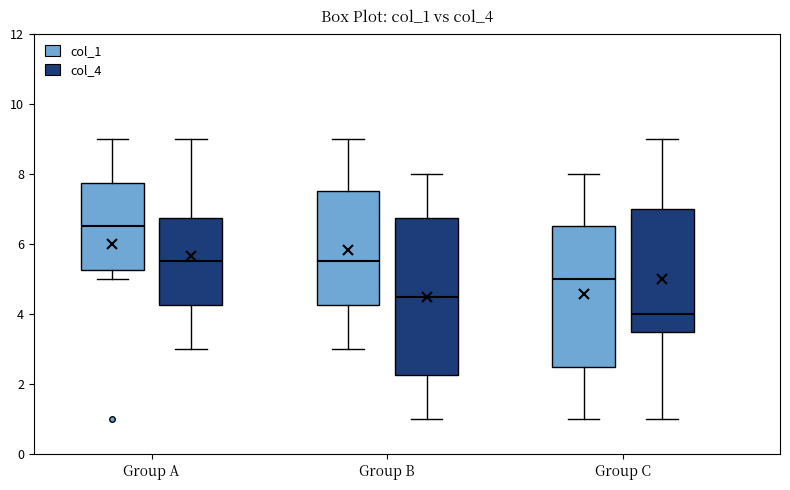

Reading left to right, transcribe this box plot: for each box, give where its median line is, the range the box spans, and where its two whiskers end, as read against the y-axis. The values are not printed on the chart, so give them approximately, as read against the axis.

Group A (col_1): median 6.6, box 5.2 to 7.8, whiskers 5.0 to 9.0
Group A (col_4): median 5.6, box 4.2 to 6.8, whiskers 3.0 to 9.0
Group B (col_1): median 5.6, box 4.2 to 7.6, whiskers 3.0 to 9.0
Group B (col_4): median 4.6, box 2.2 to 6.8, whiskers 1.0 to 8.0
Group C (col_1): median 5.0, box 2.6 to 6.6, whiskers 1.0 to 8.0
Group C (col_4): median 4.0, box 3.6 to 7.0, whiskers 1.0 to 9.0